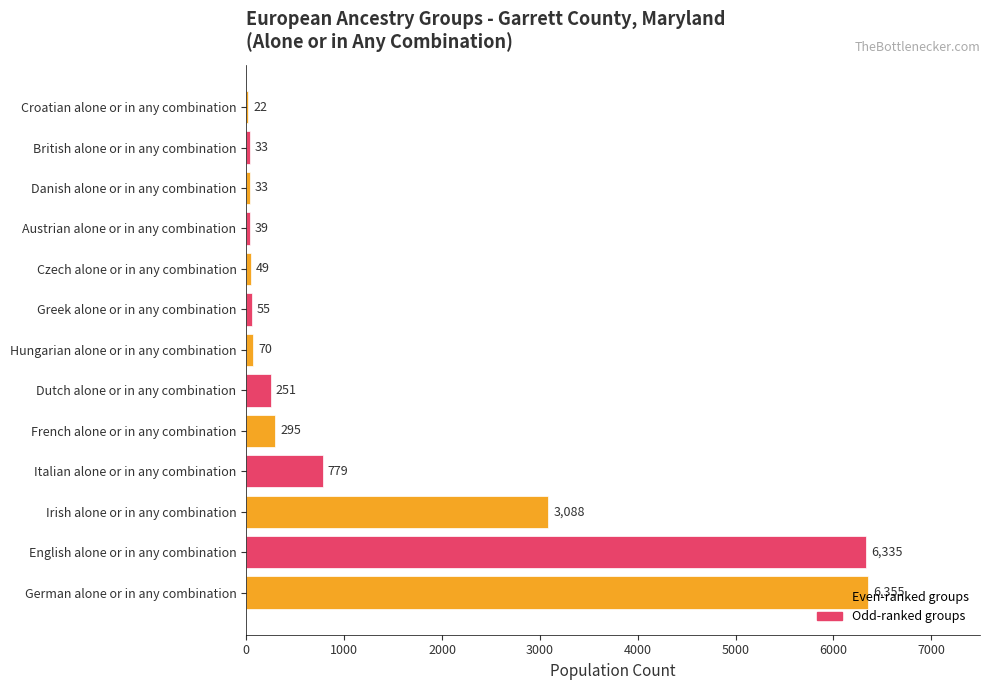

At which category does the chart reach its peak across all series?

German alone or in any combination